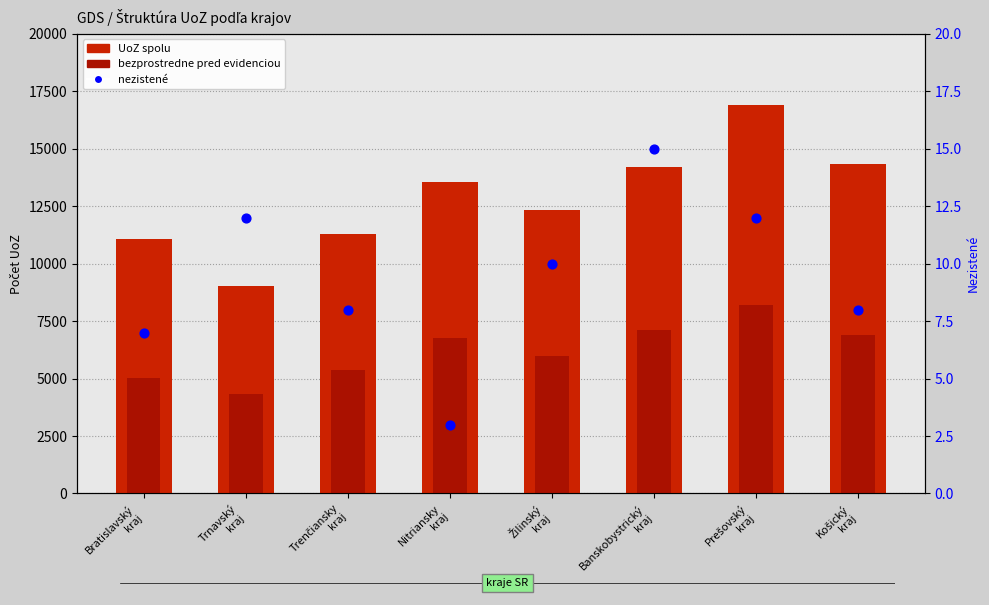

Which series has the largest total across all categories?

UoZ spolu